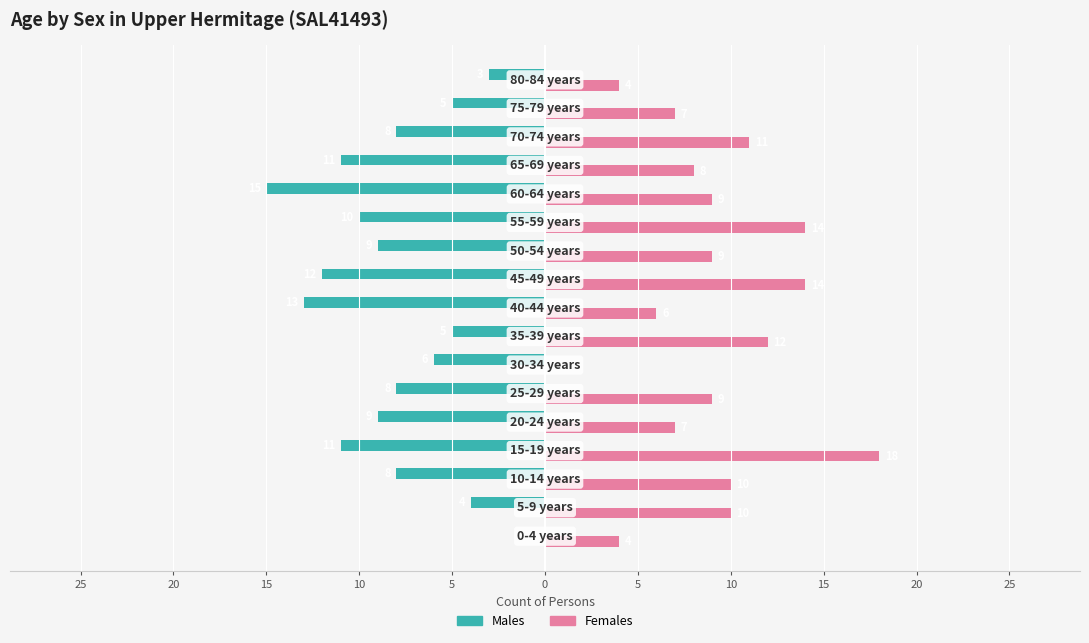

What are all the series names shown in the legend?

Males, Females